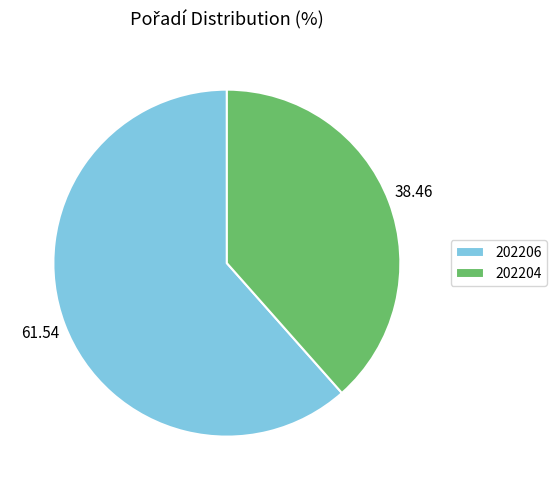

Is the sum of 202204 and 202206 greater than half?

Yes